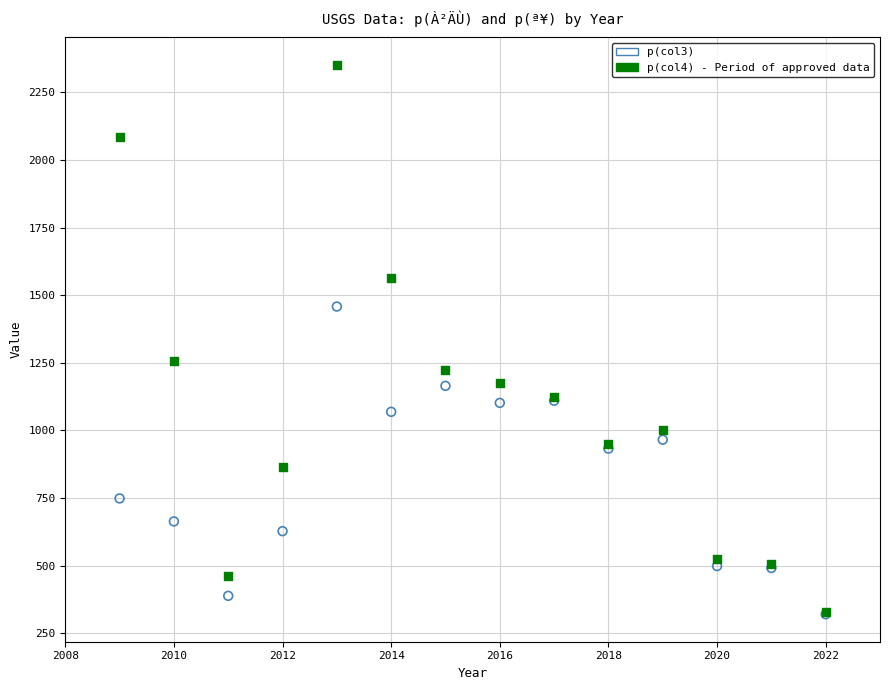

Across all series, what Y value is closest to 1336?

1256